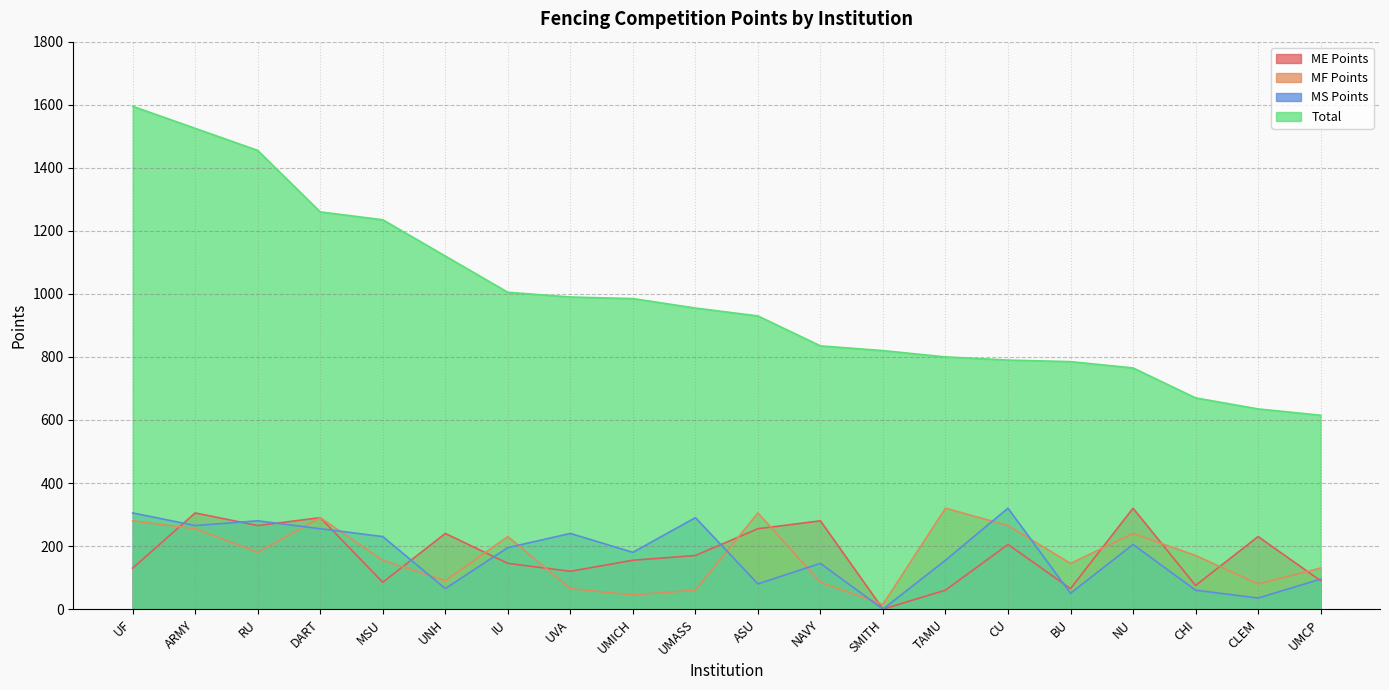

What is the difference between the second highest and minimum values in the ME Points series?

305